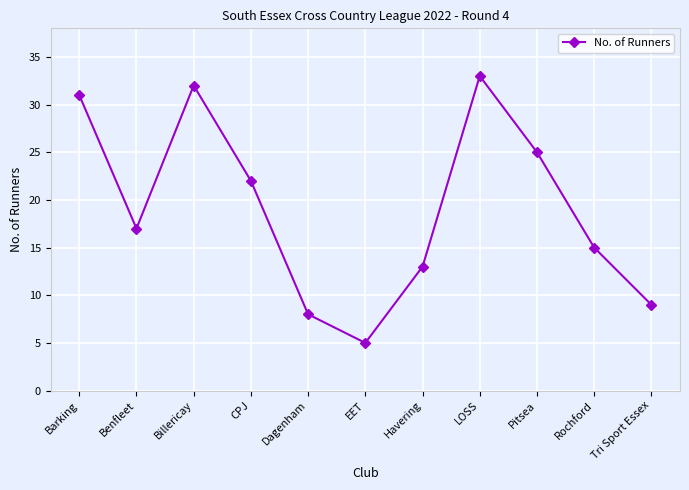

At which category does the chart reach its peak across all series?

LOSS